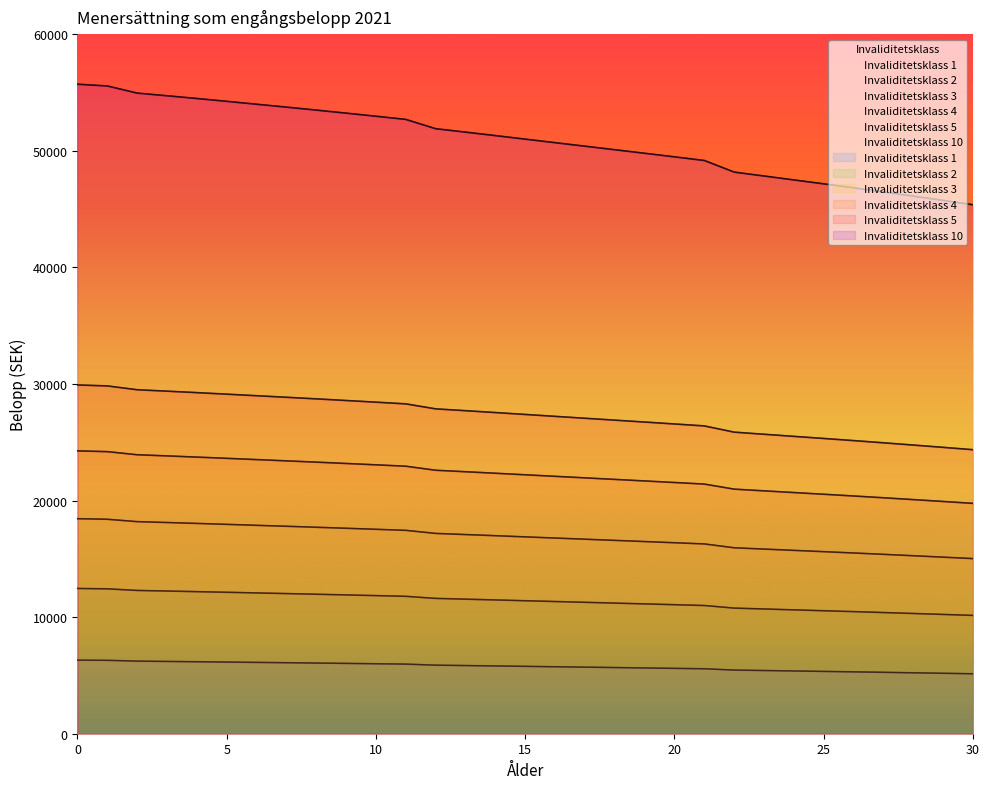

At 8, list the series in order from largest to smallest.

Invaliditetsklass 3, Invaliditetsklass 4, Invaliditetsklass 10, Invaliditetsklass 1, Invaliditetsklass 2, Invaliditetsklass 5